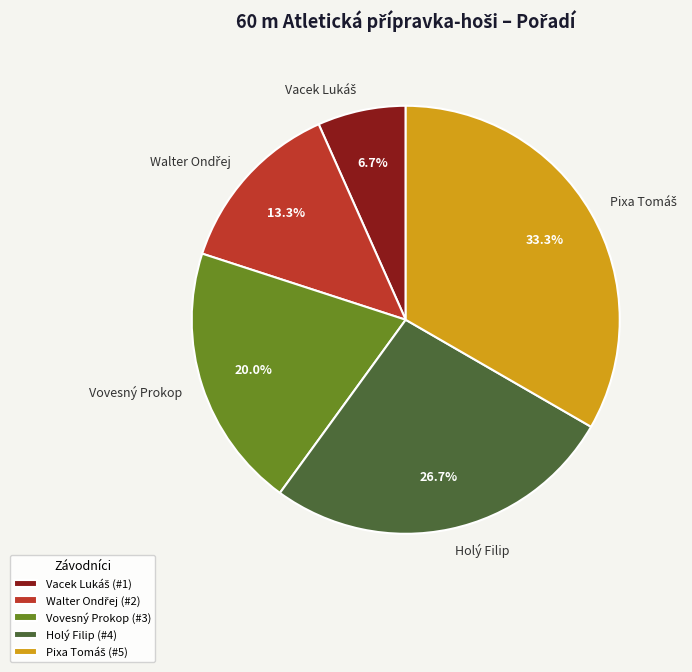

What percentage is NOT represented by Holý Filip?

73.3%